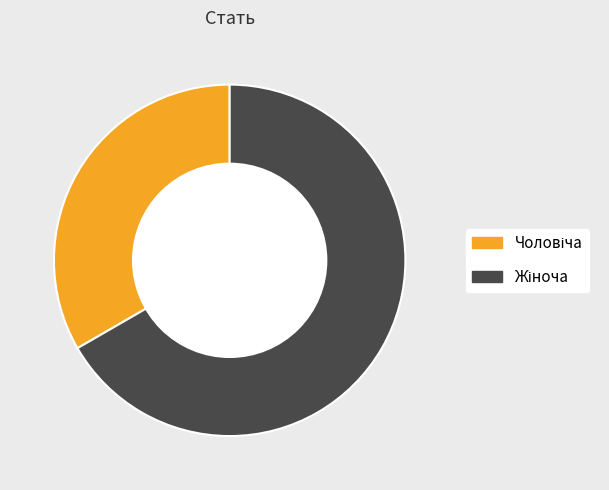

Is there any slice that represents more than half of the pie?

Yes